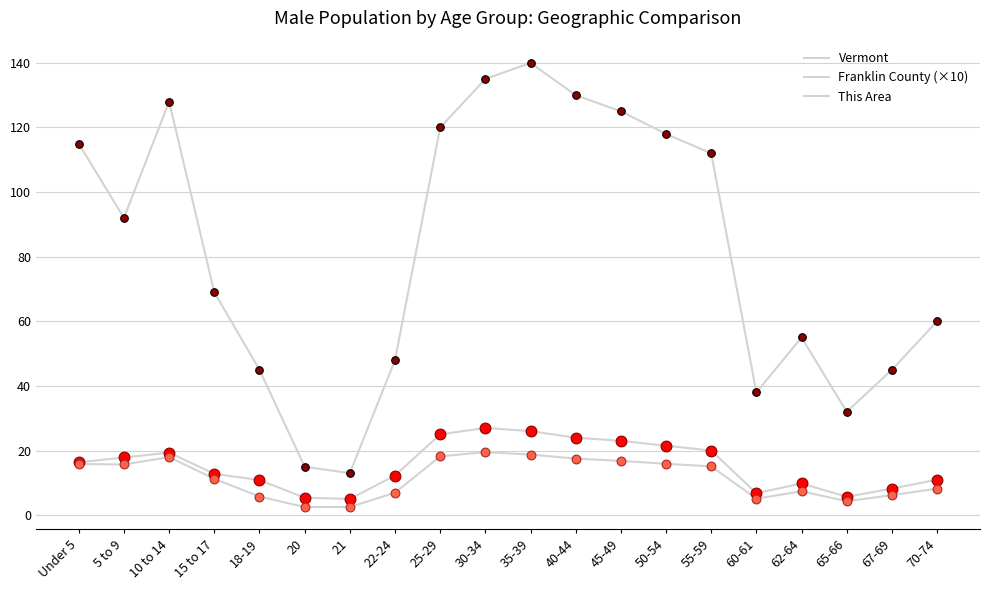

At which category is the sum across all series the highest?

35-39